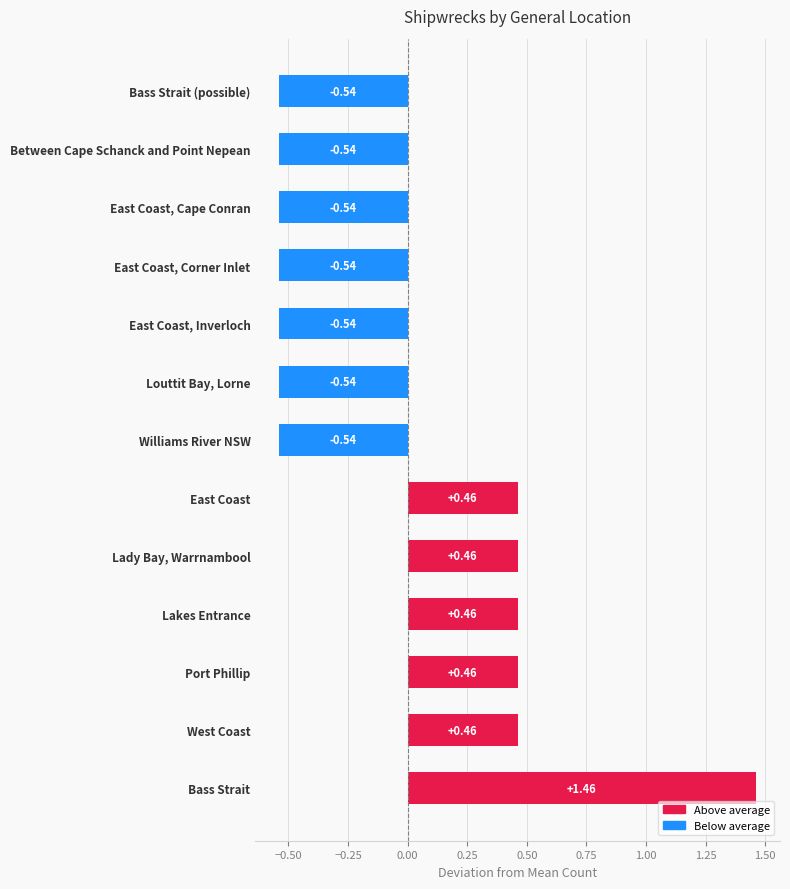

The value at Lakes Entrance is 0. True or false?

False